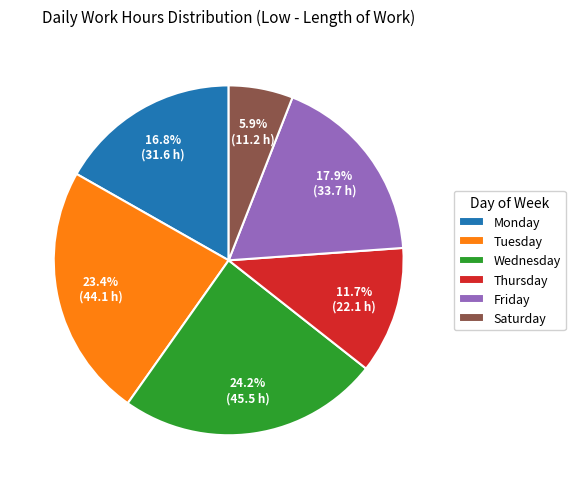

How much of the chart is everything except Monday?

83.2%